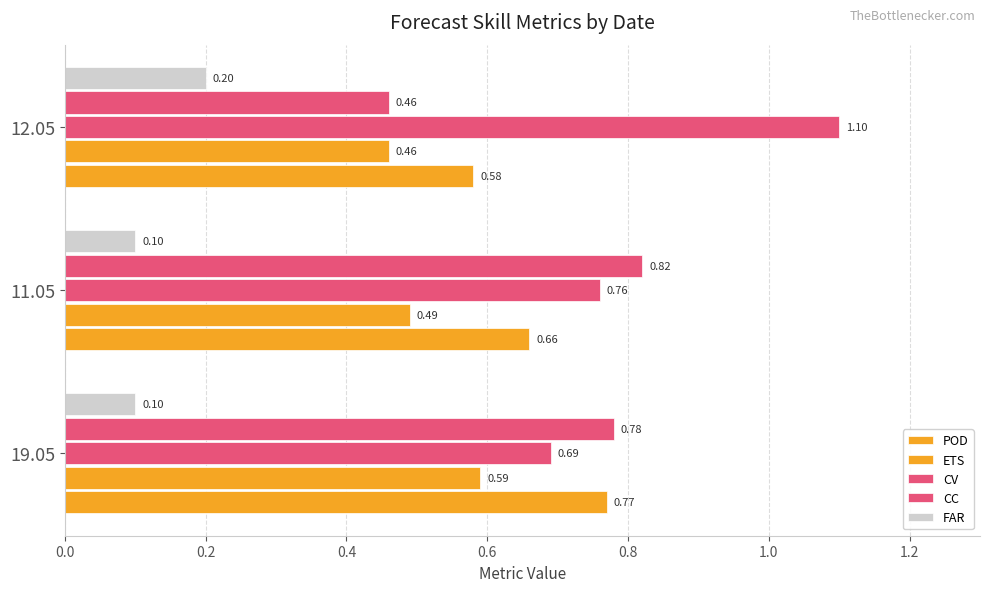

Reading right to left, list all the values displayed in this chart.

POD: 0.6	0.7	0.8
ETS: 0.5	0.5	0.6
CV: 1.1	0.8	0.7
CC: 0.5	0.8	0.8
FAR: 0.2	0.1	0.1